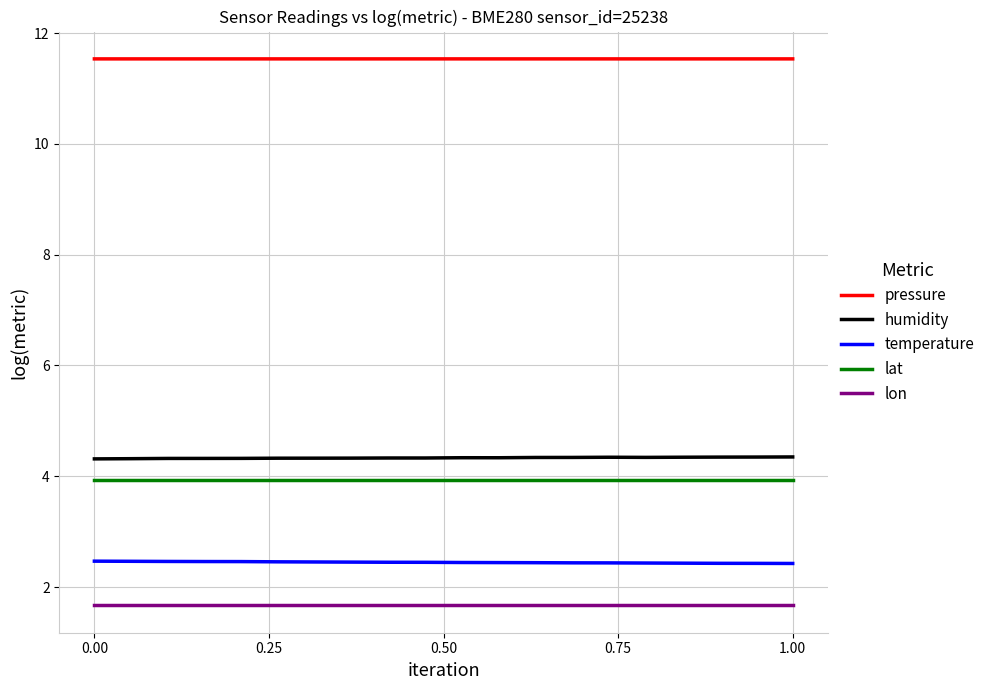

Which series has the largest total across all categories?

pressure